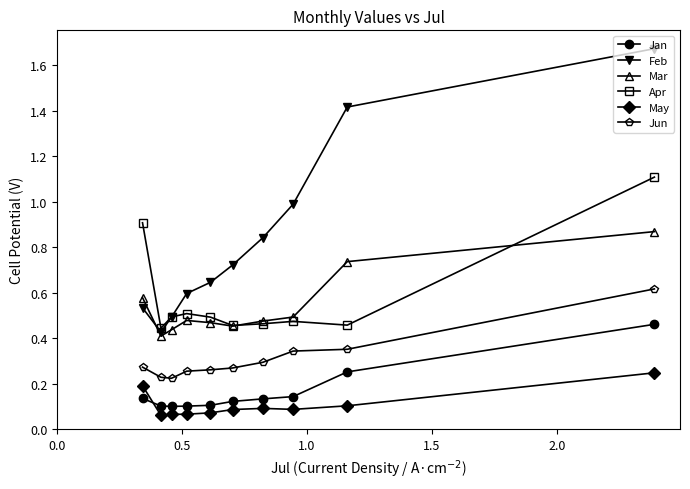

True or false: May and Jun cross at least once.

False